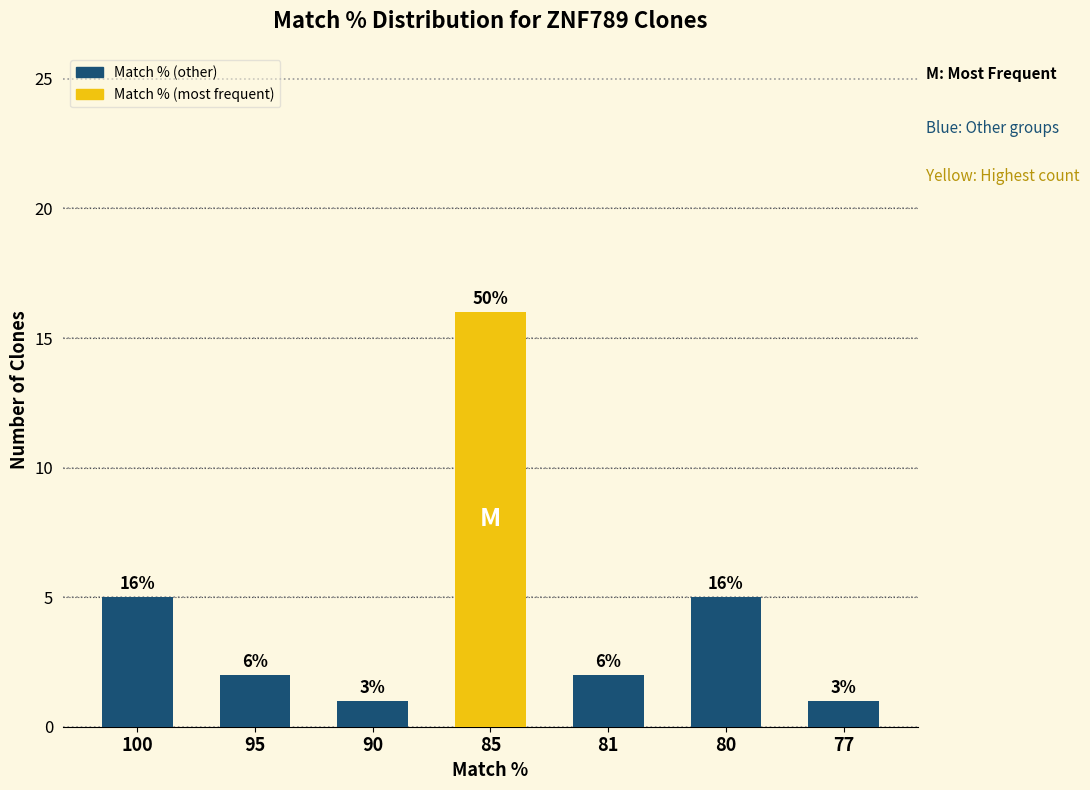

What is the value of the 7th bar from the left?

1